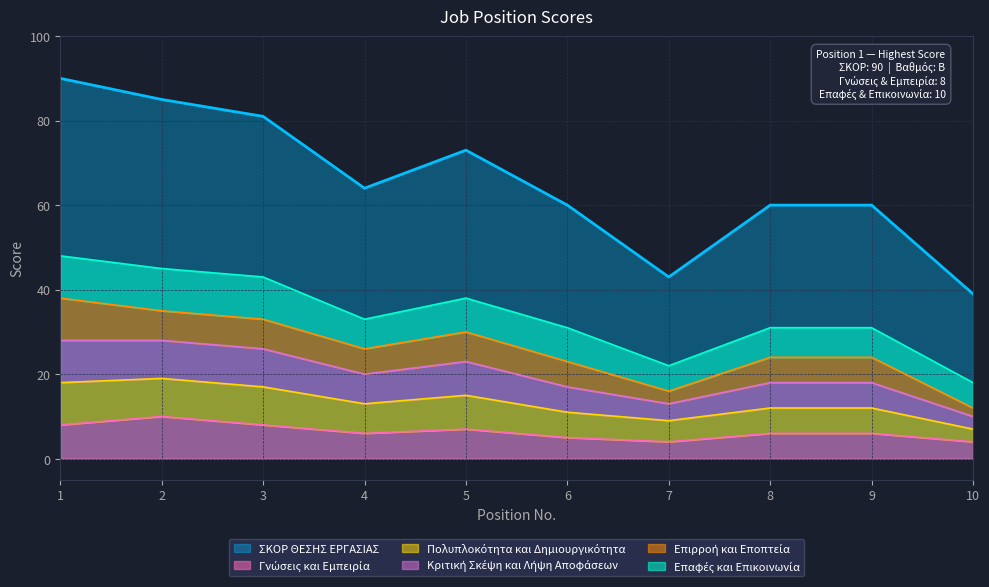

The ΣΚΟΡ ΘΕΣΗΣ ΕΡΓΑΣΙΑΣ series shows 82 at 8. True or false?

False